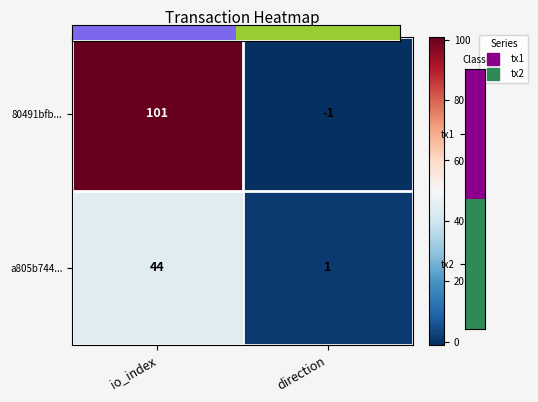

List the labels in order of a805b744... value, smallest first.

direction, io_index